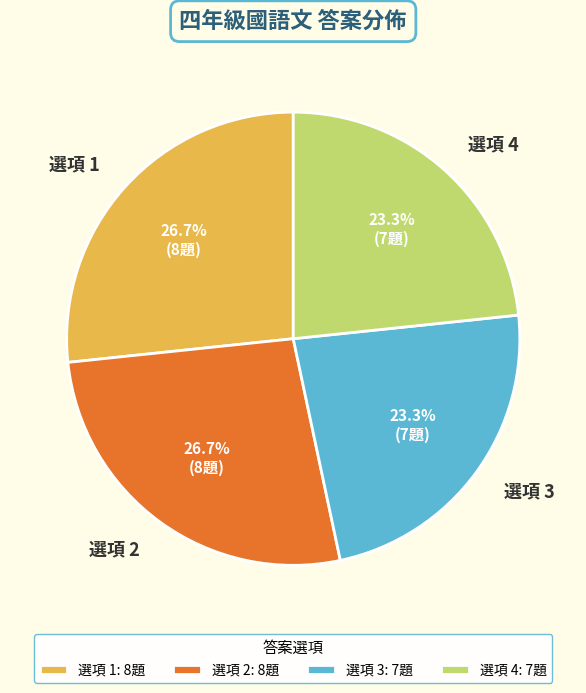

Count the number of slices in the pie.

4